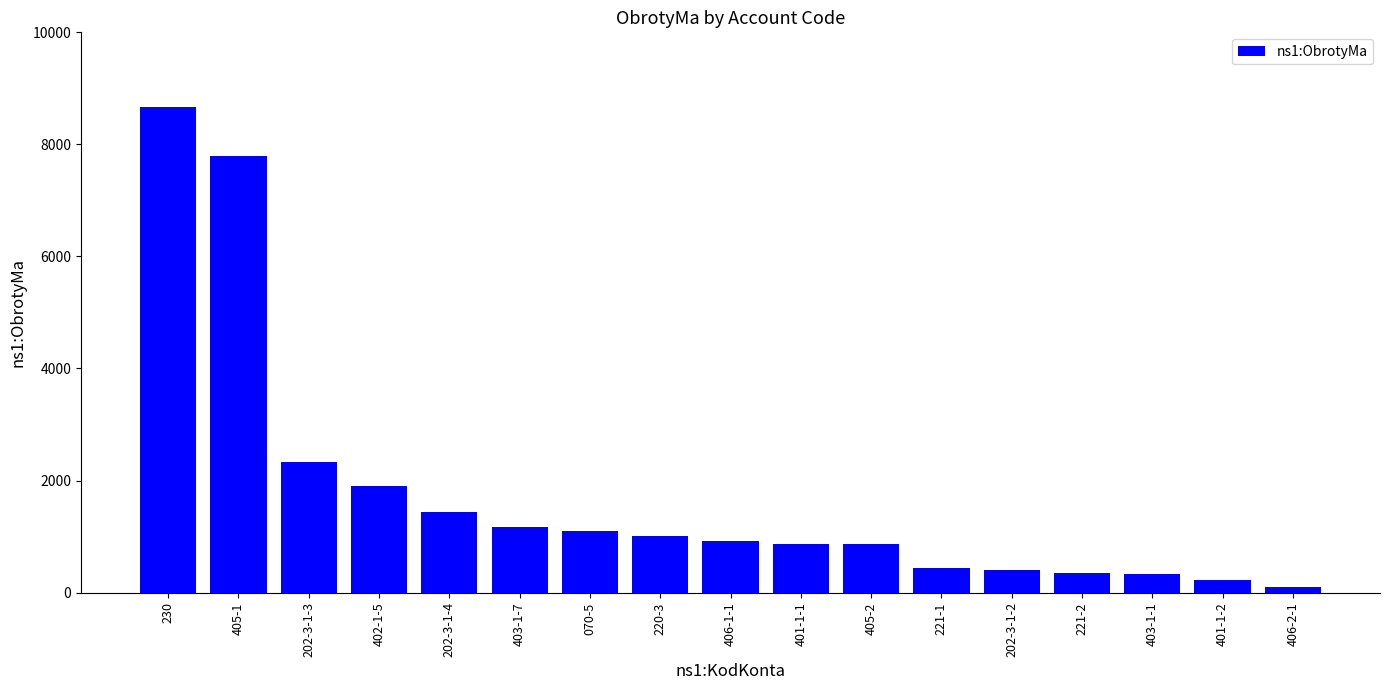

Approximately how many times larger is the value at 401-1-2 compared to 221-2?

0.7